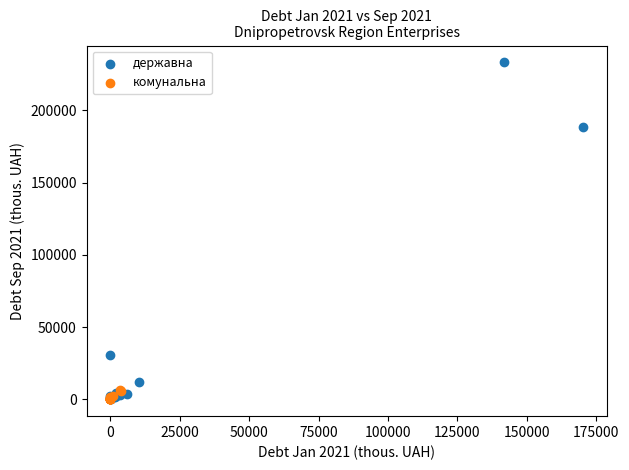

What are all the series names shown in the legend?

державна, комунальна